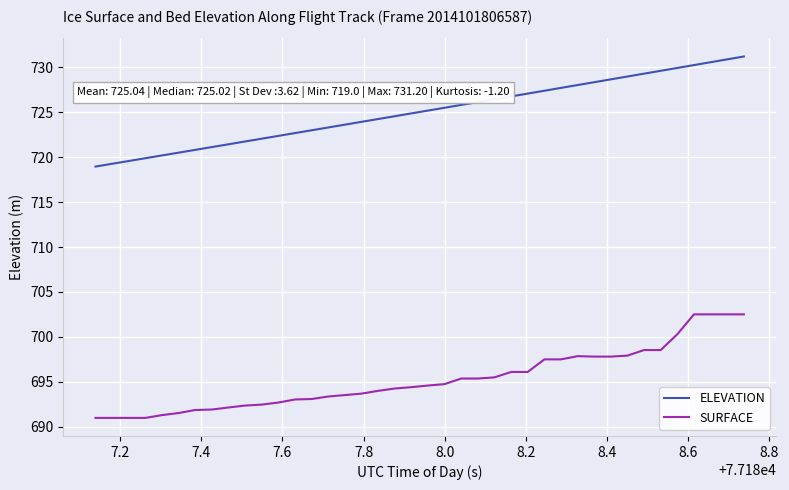

What is the difference between the maximum and minimum values in the SURFACE series?

11.5